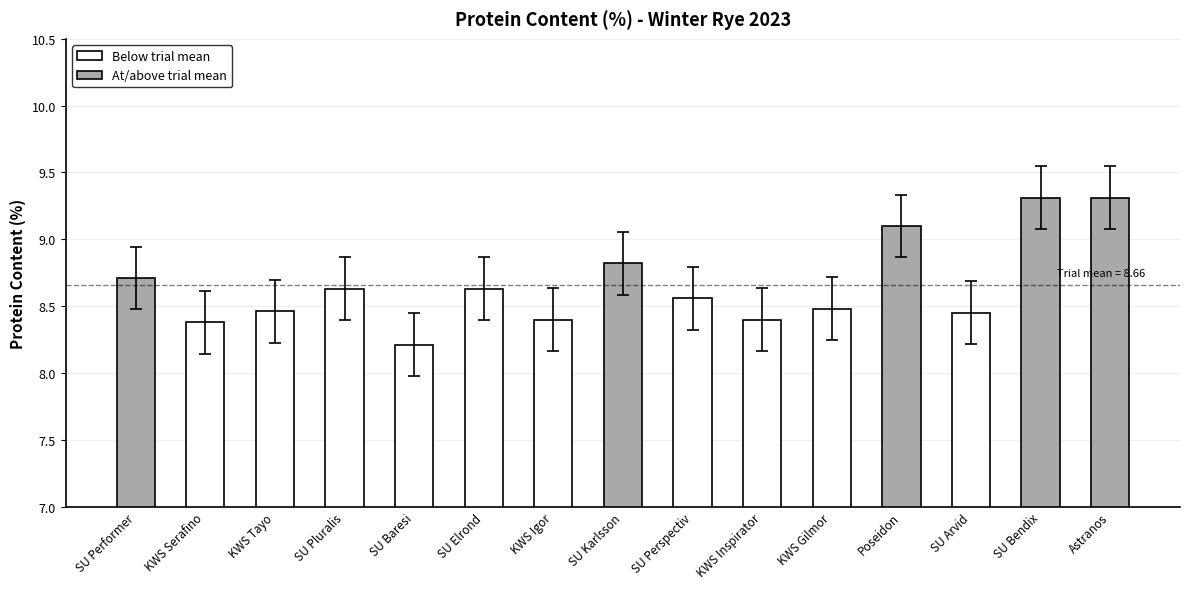

True or false: the data shows 1.8 at SU Karlsson.

False